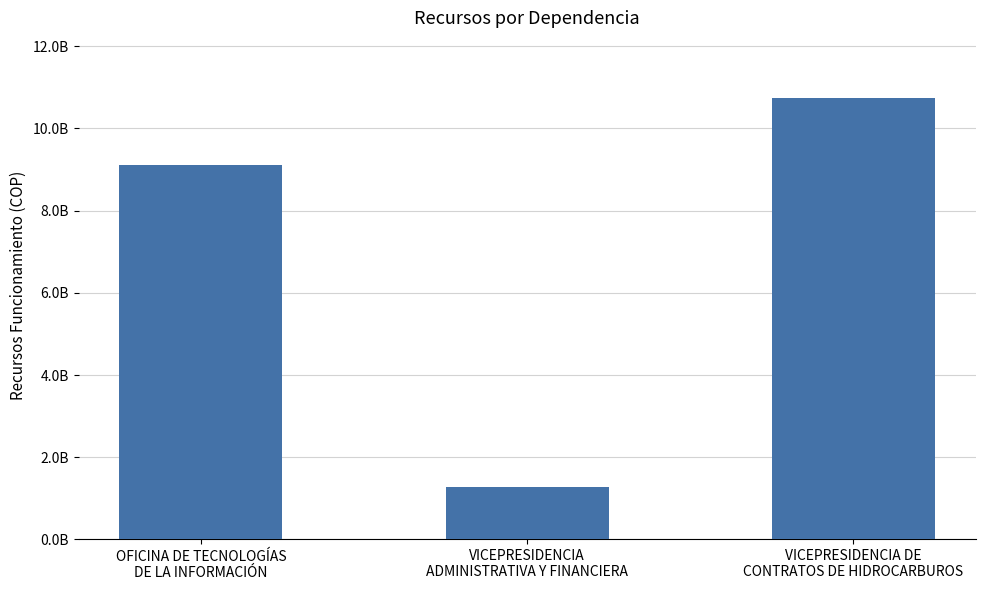

Does the chart contain any negative values?

No